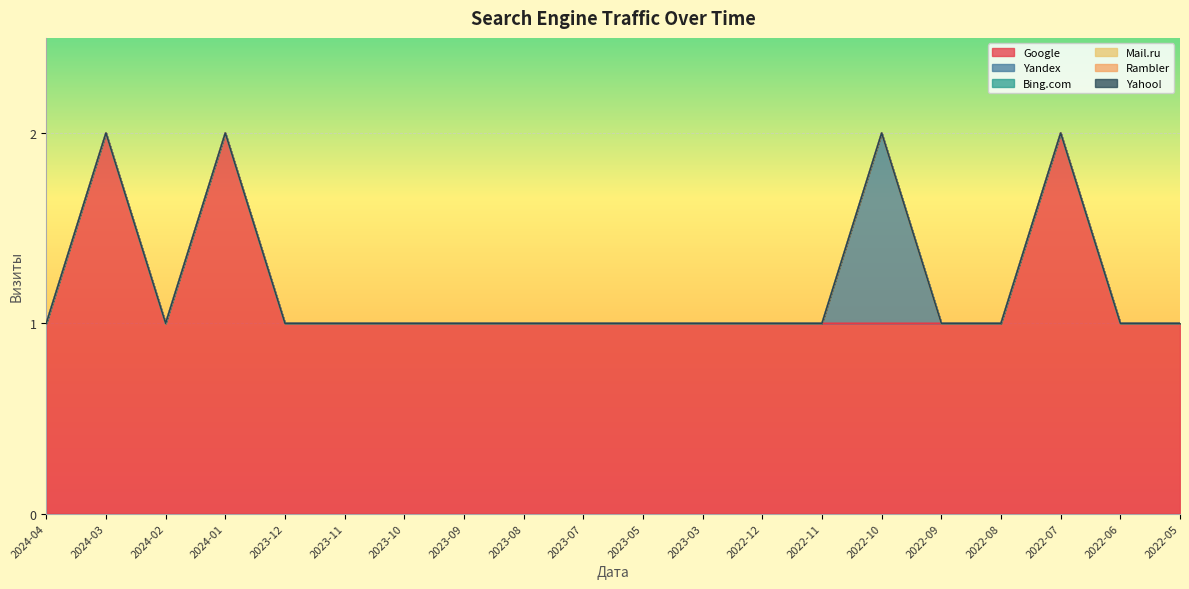

List the labels in order of Bing.com value, largest first.

2024-04, 2024-03, 2024-02, 2024-01, 2023-12, 2023-11, 2023-10, 2023-09, 2023-08, 2023-07, 2023-05, 2023-03, 2022-12, 2022-11, 2022-10, 2022-09, 2022-08, 2022-07, 2022-06, 2022-05